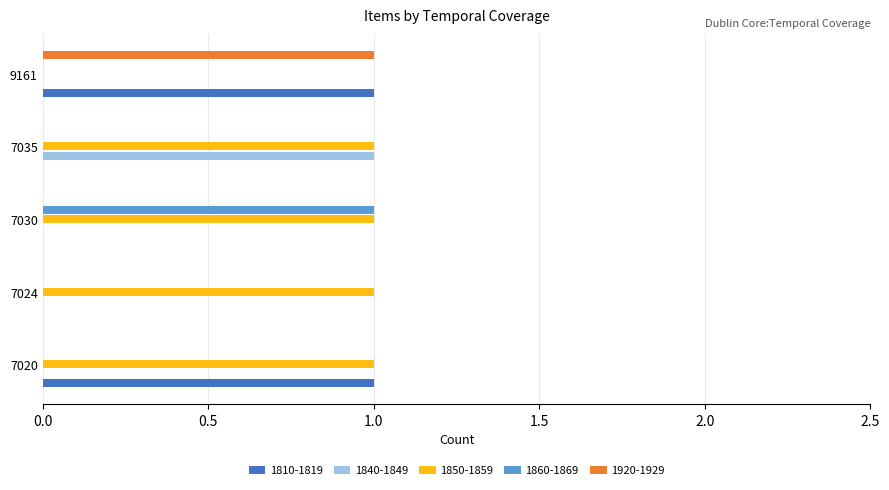

Which series has the largest total across all categories?

1850-1859